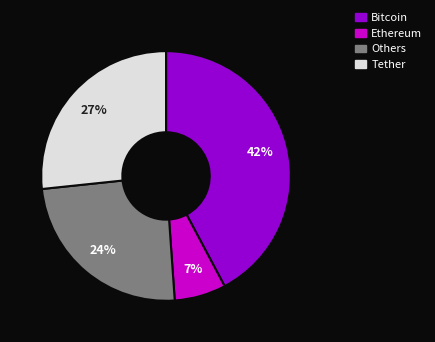

Does any single category account for the majority?

No